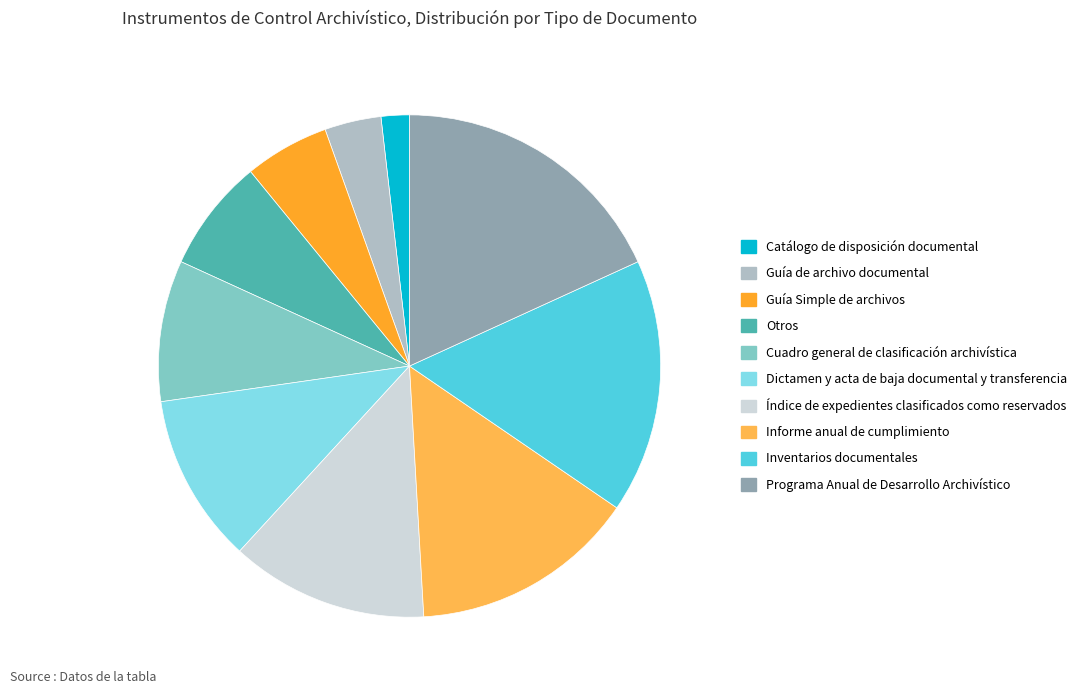

Is the sum of Dictamen y acta de baja documental y transferencia and Cuadro general de clasificación archivística greater than half?

No